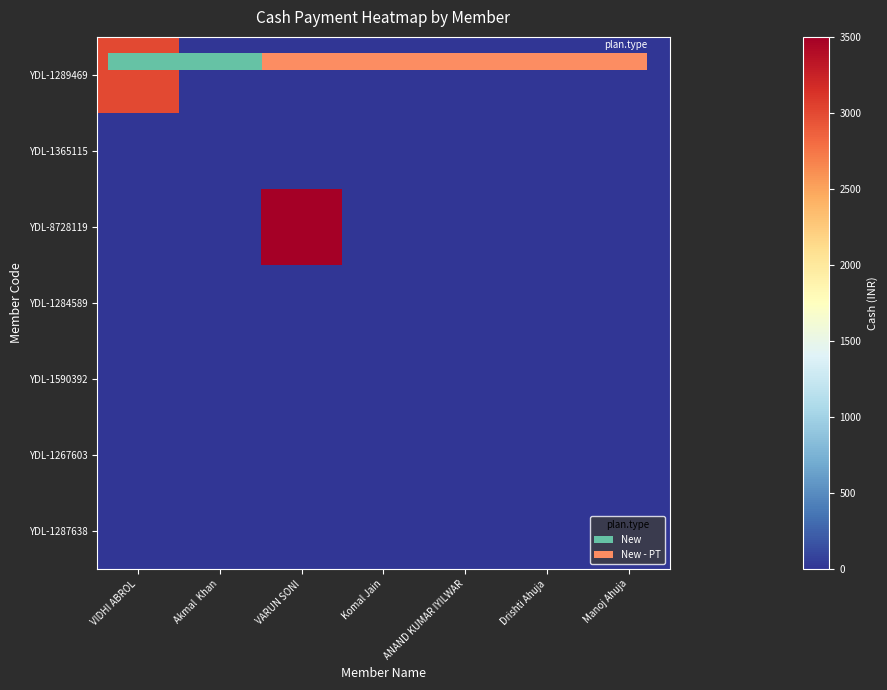

What is the difference between the maximum and second lowest values in the YDL-1289469 series?

3000